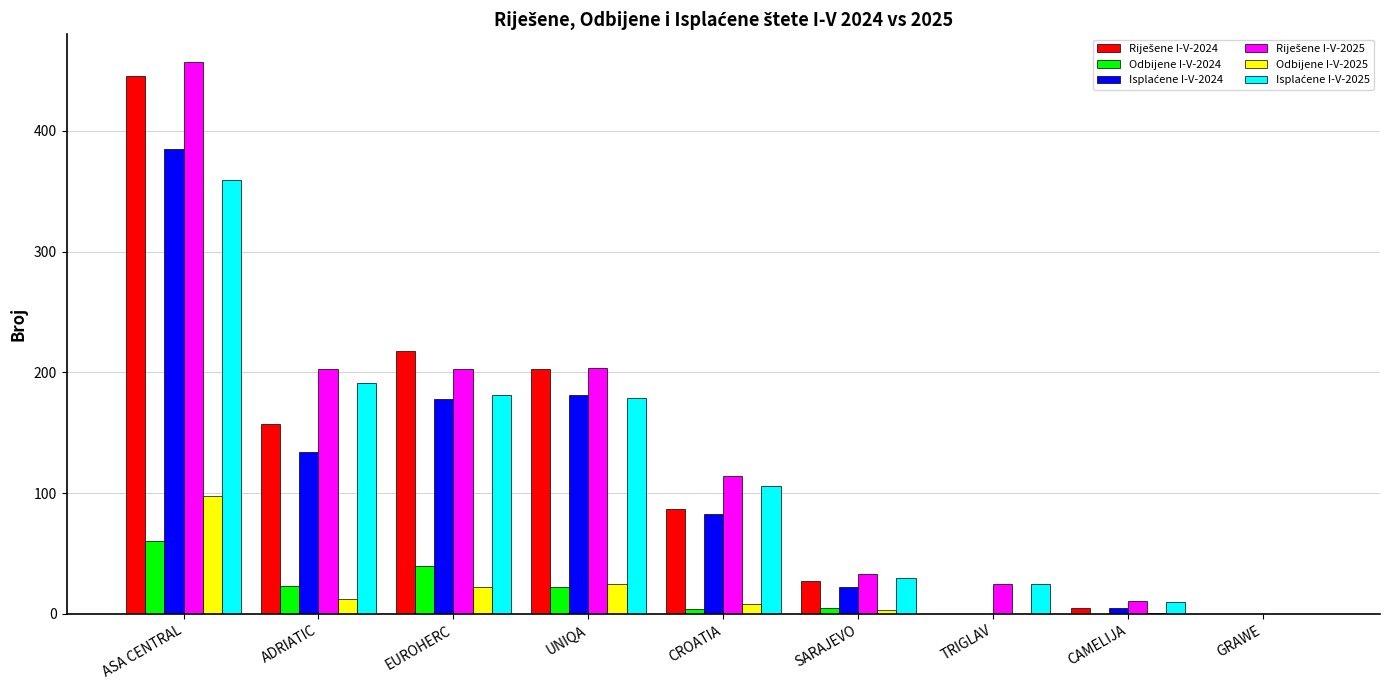

What is the maximum value shown in the chart?

457